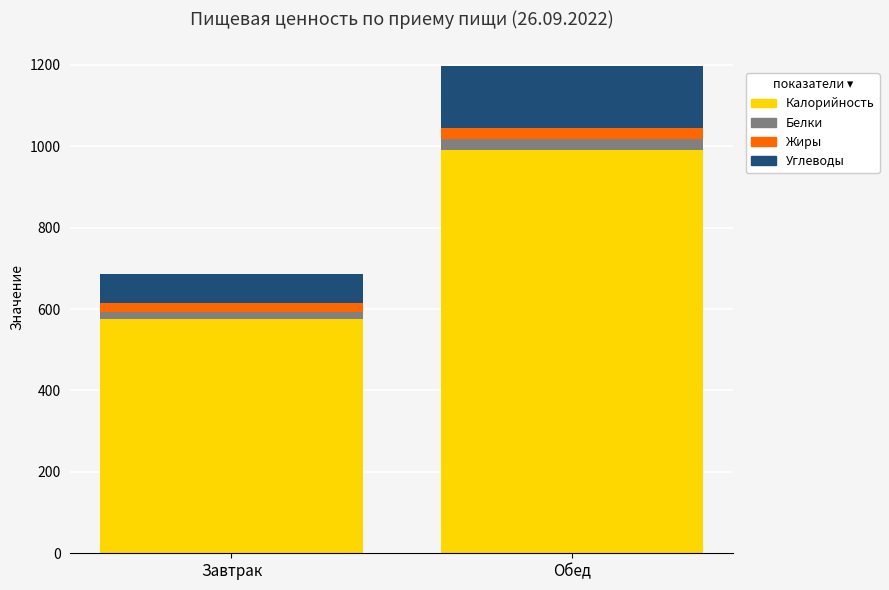

What value does the Калорийность series have at Обед?

990.5